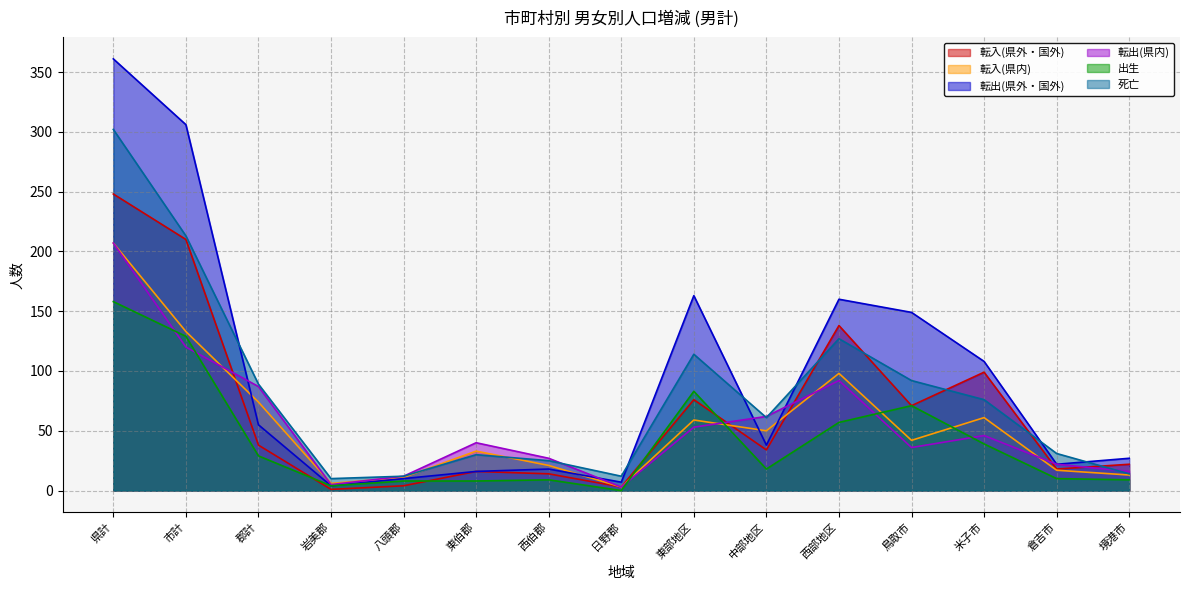

Which category has the highest value in the 転出(県外・国外) series?

県計